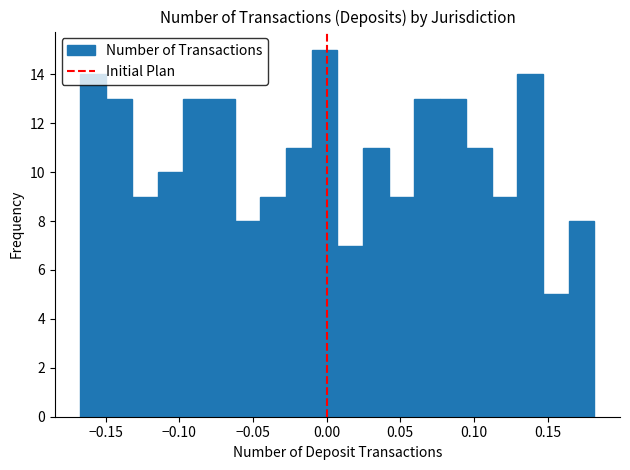

Read against the x-axis, roughly where is the centre of the tallest bar?

0.000